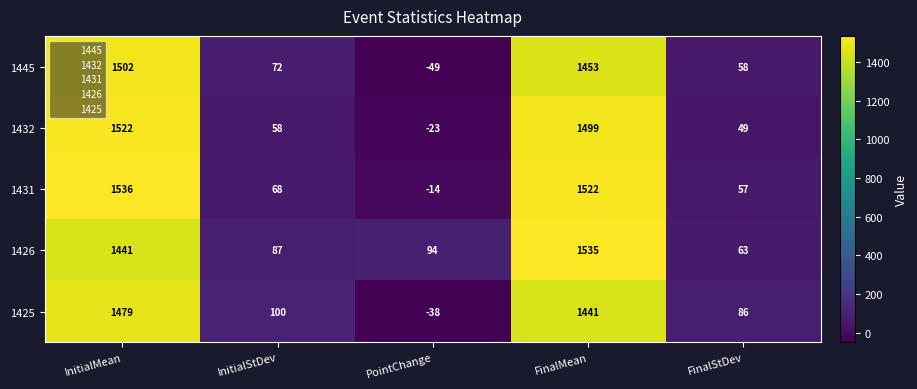

What is the difference between the maximum and second lowest values in the 1432 series?

1473